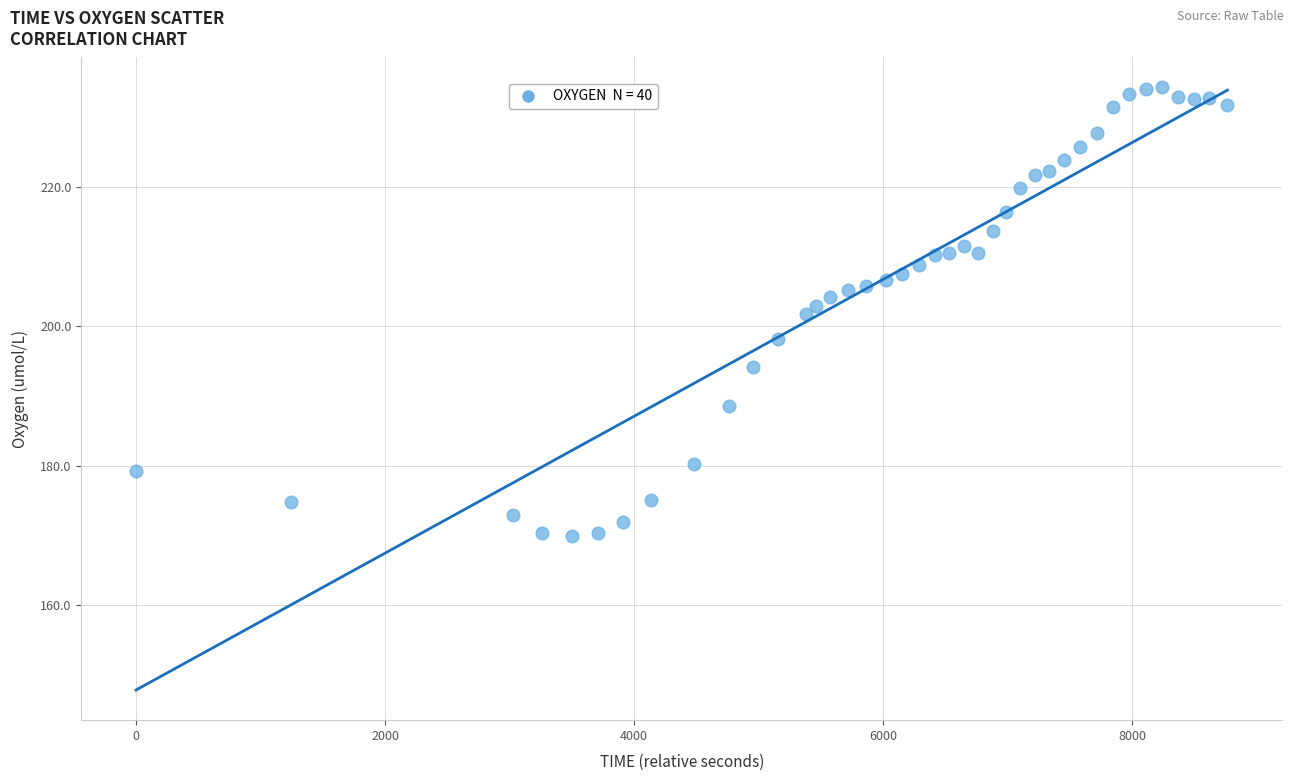

What is the range of Y values (max minus min)?

64.3